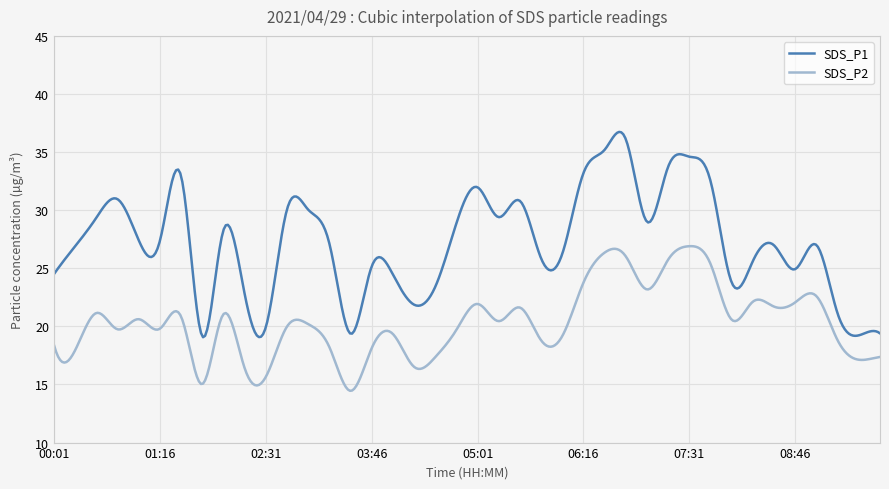

What is the average value of the SDS_P1 series?

27.3